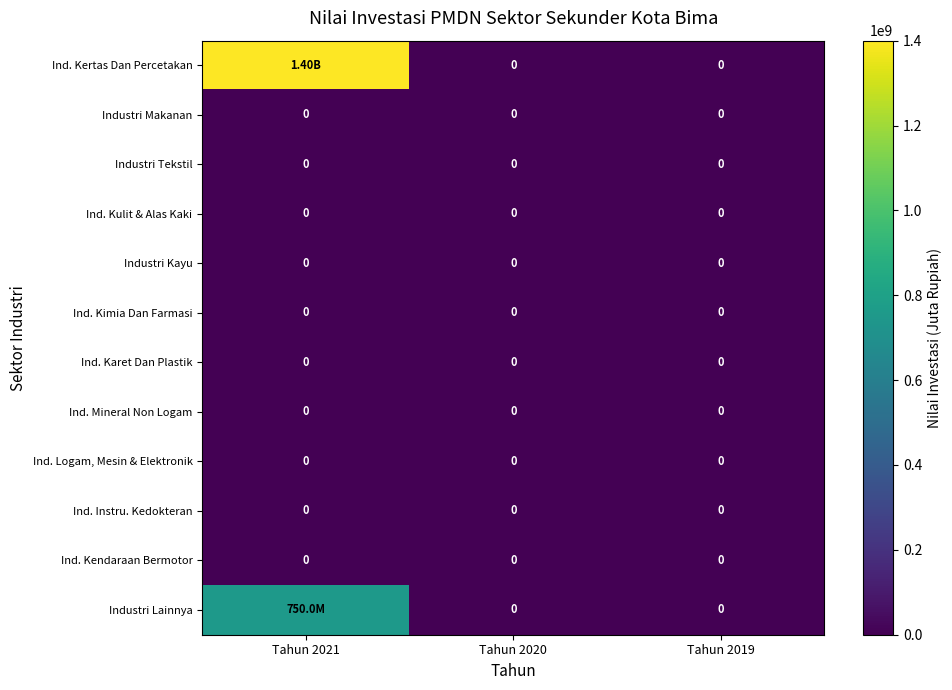

Rank the series by their maximum value, from highest to lowest.

Ind. Kertas Dan Percetakan, Industri Lainnya, Industri Makanan, Industri Tekstil, Ind. Kulit & Alas Kaki, Industri Kayu, Ind. Kimia Dan Farmasi, Ind. Karet Dan Plastik, Ind. Mineral Non Logam, Ind. Logam, Mesin & Elektronik, Ind. Instru. Kedokteran, Ind. Kendaraan Bermotor